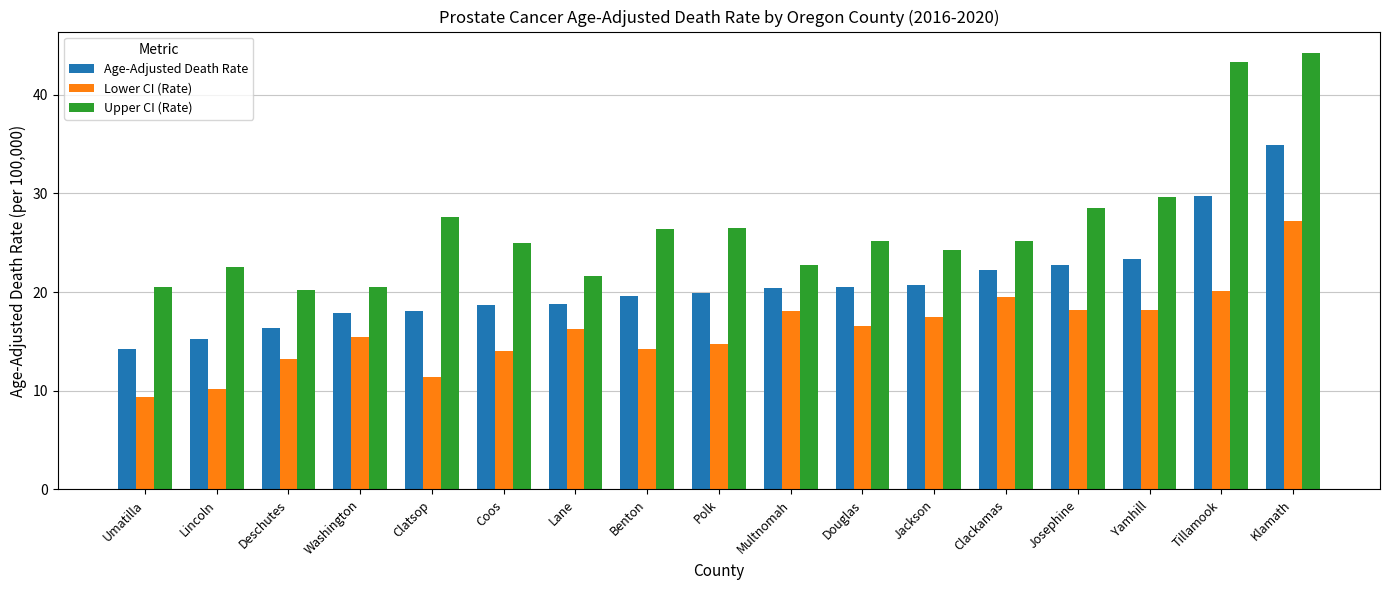

Which series has the largest total across all categories?

Upper CI (Rate)